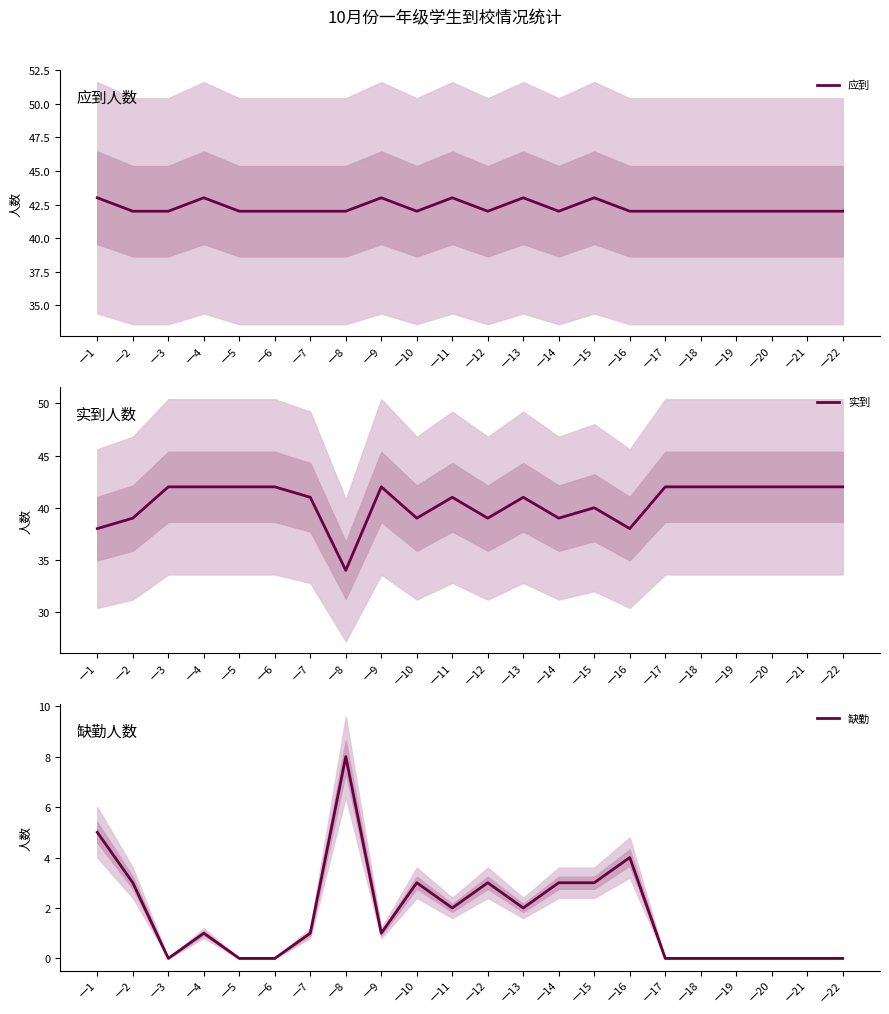

At which category does 缺勤 reach its first local peak?

一4